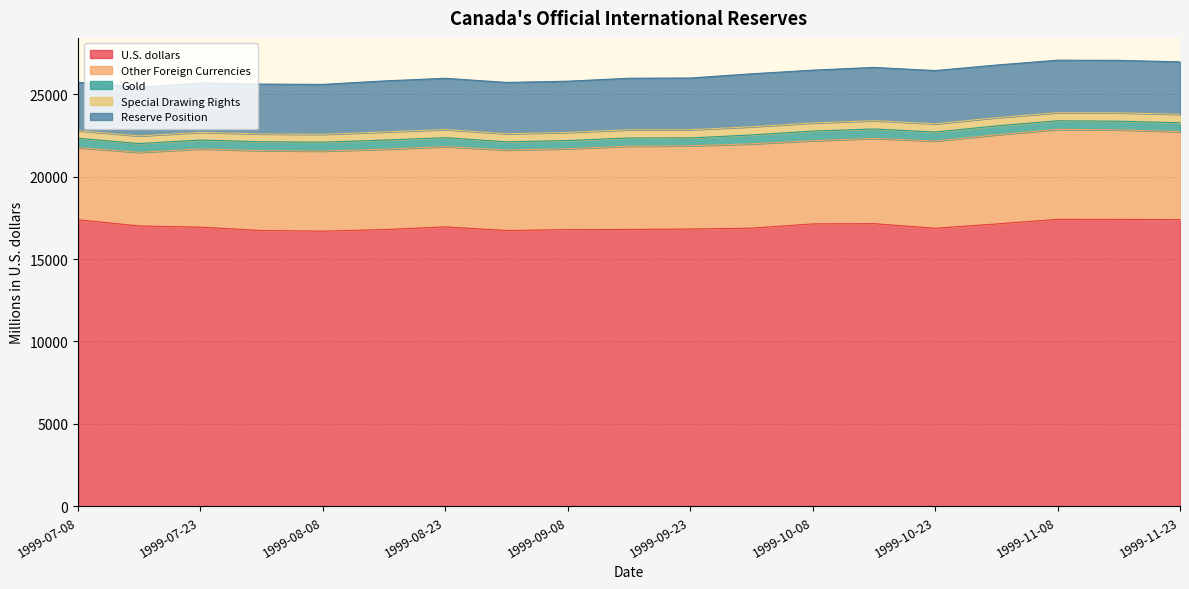

Is it true that Gold equals 695 at 1999-11-08?

False